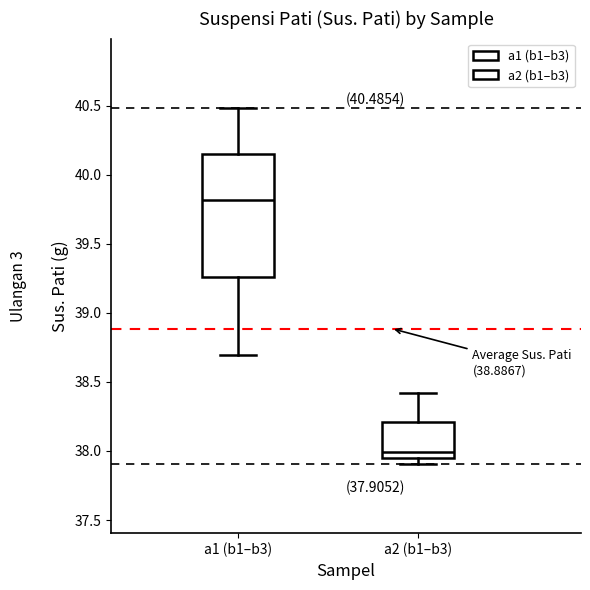

Which box's median line is the lowest?

a2 (b1–b3)